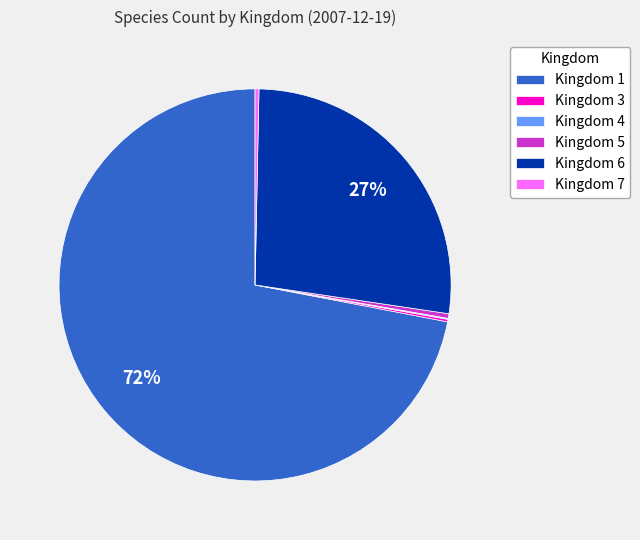

Which has a higher value, Kingdom 6 or Kingdom 1?

Kingdom 1